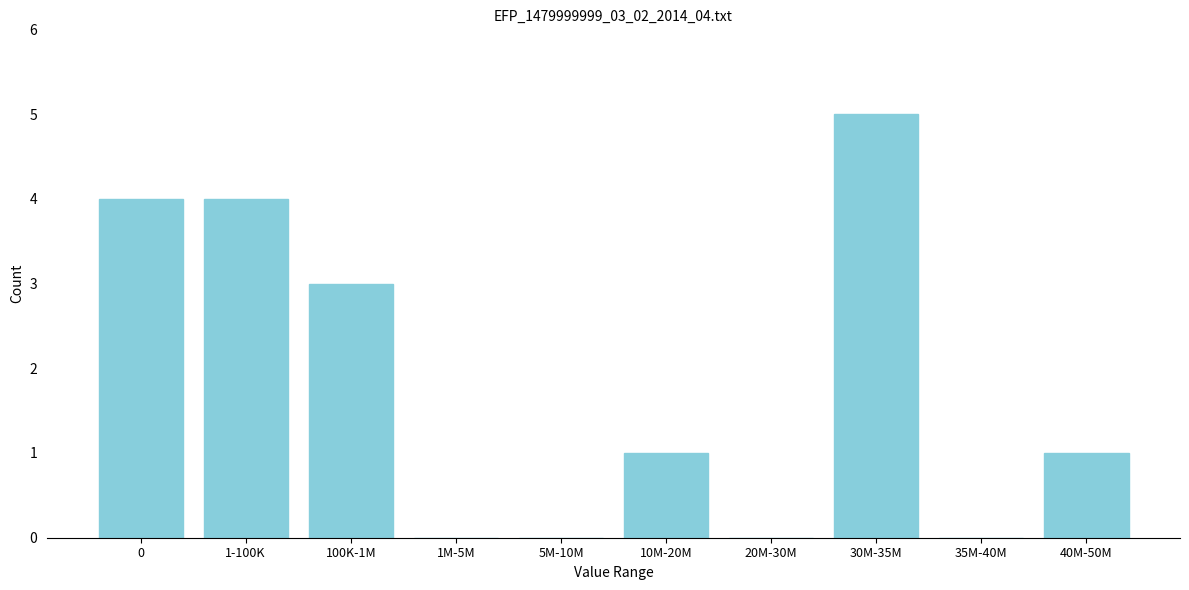

Reading left to right, list all the values displayed in this chart.

0=4	1-100K=4	100K-1M=3	1M-5M=0	5M-10M=0	10M-20M=1	20M-30M=0	30M-35M=5	35M-40M=0	40M-50M=1